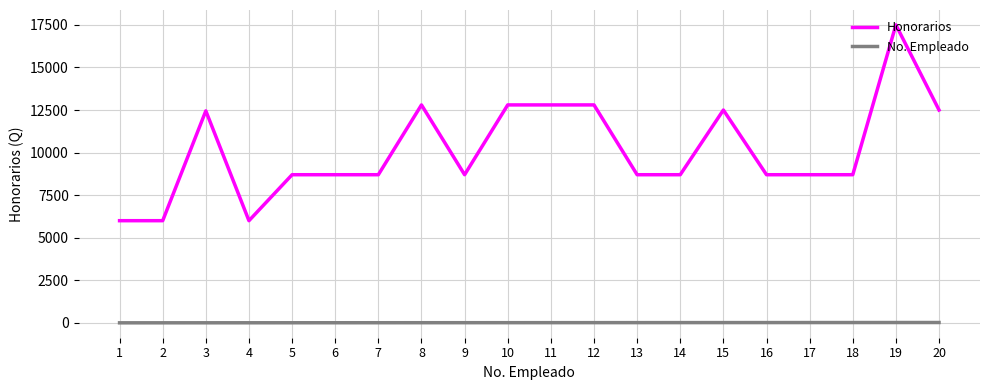

List the series in order of their peak value, lowest first.

No. Empleado, Honorarios